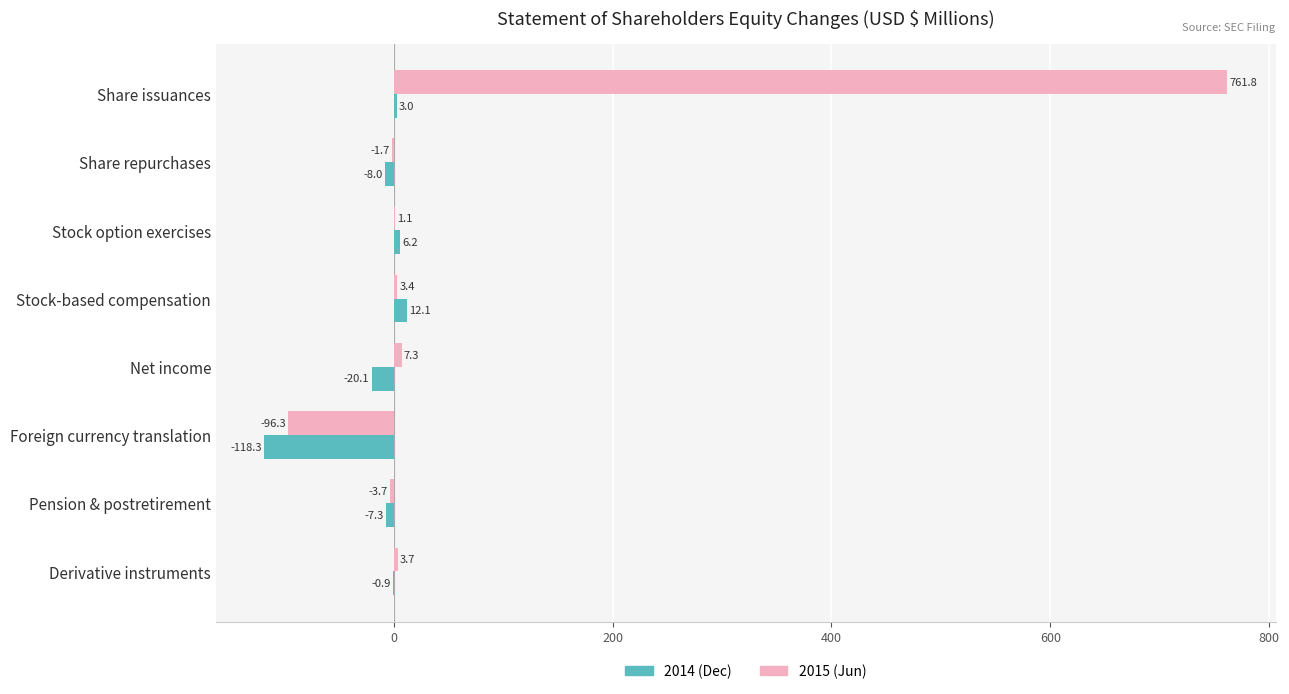

Which label corresponds to the largest value in the chart?

Share issuances